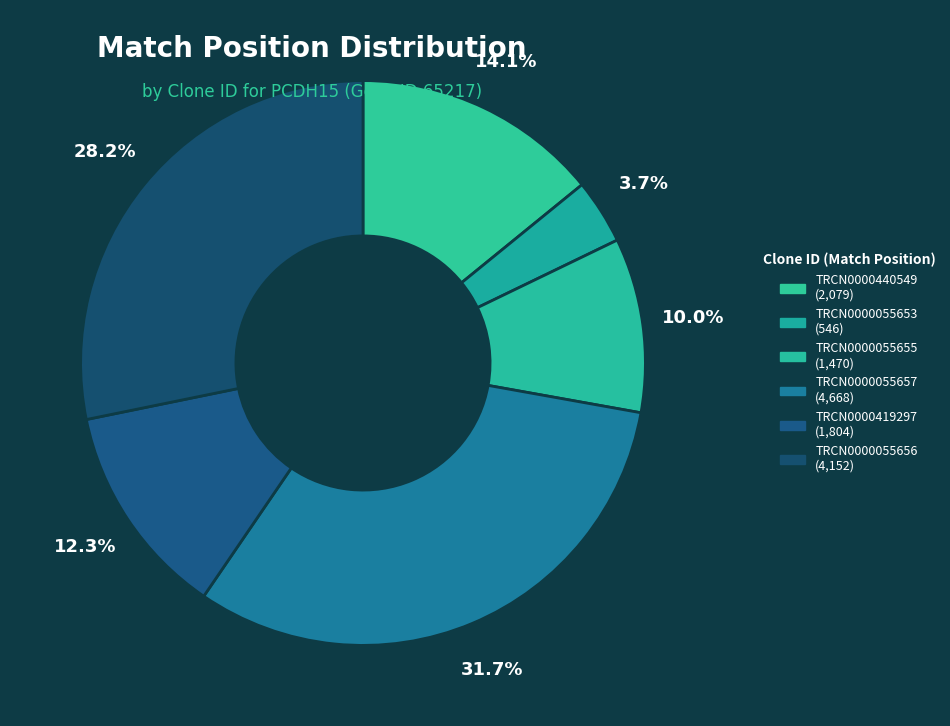

True or false: TRCN0000055653 accounts for 4% of the total.

True